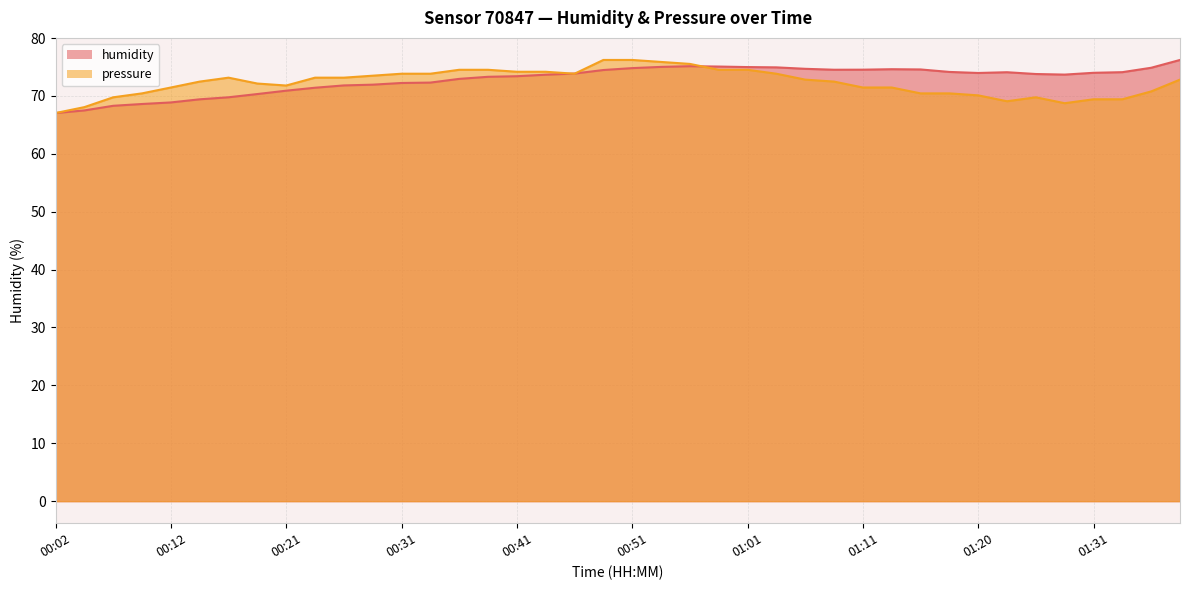

Between 01:13 and 01:18, which is larger?

01:13